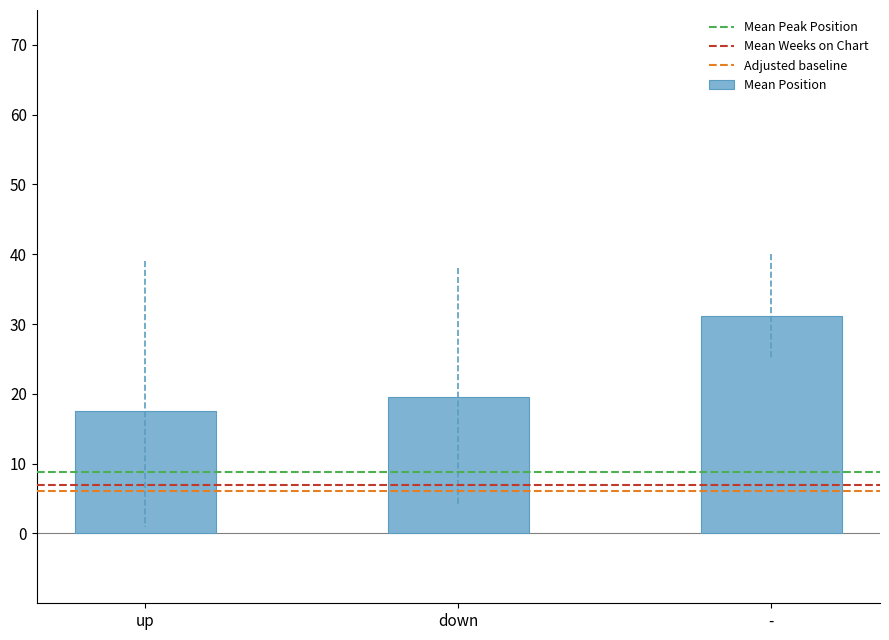

What is the average value?

22.7